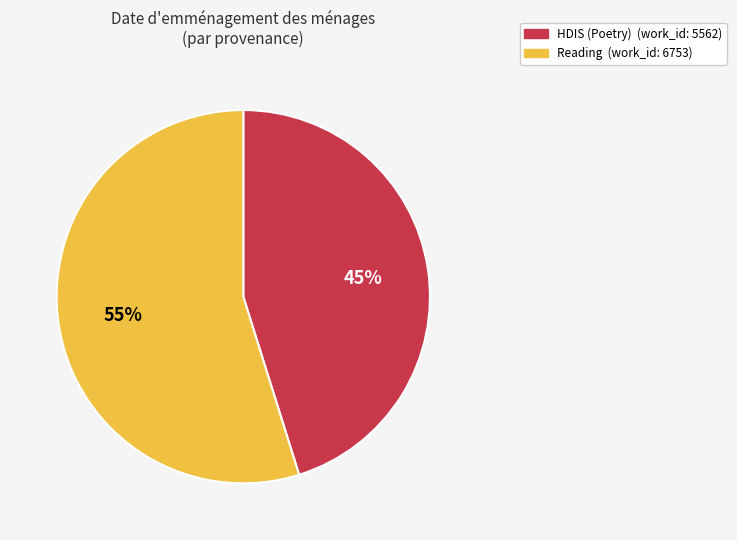

Which has a higher value, HDIS (Poetry) or Reading?

Reading